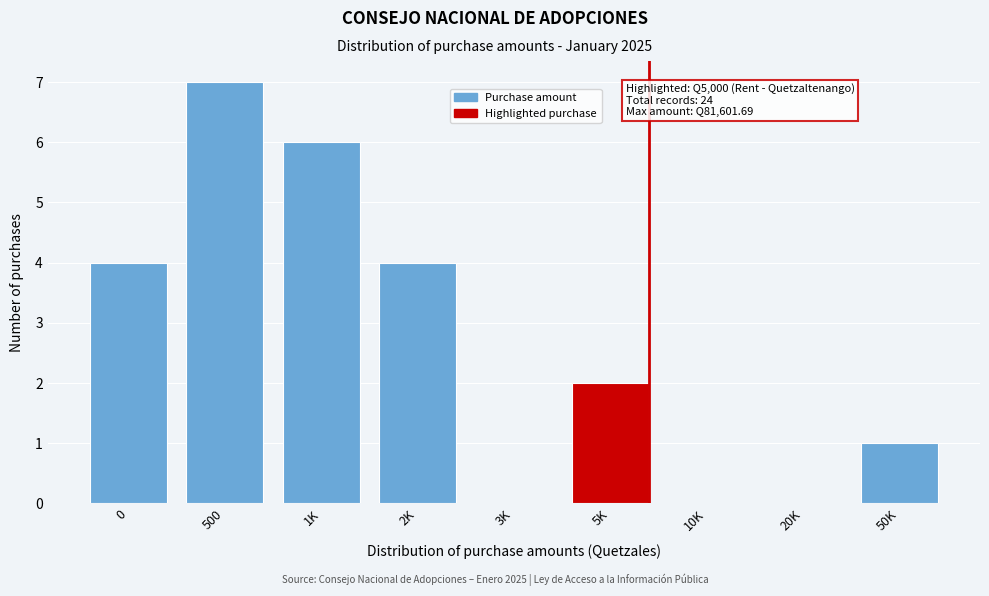

Reading left to right, list all the values displayed in this chart.

0=4	500=7	1K=6	2K=4	3K=0	5K=2	10K=0	20K=0	50K=1